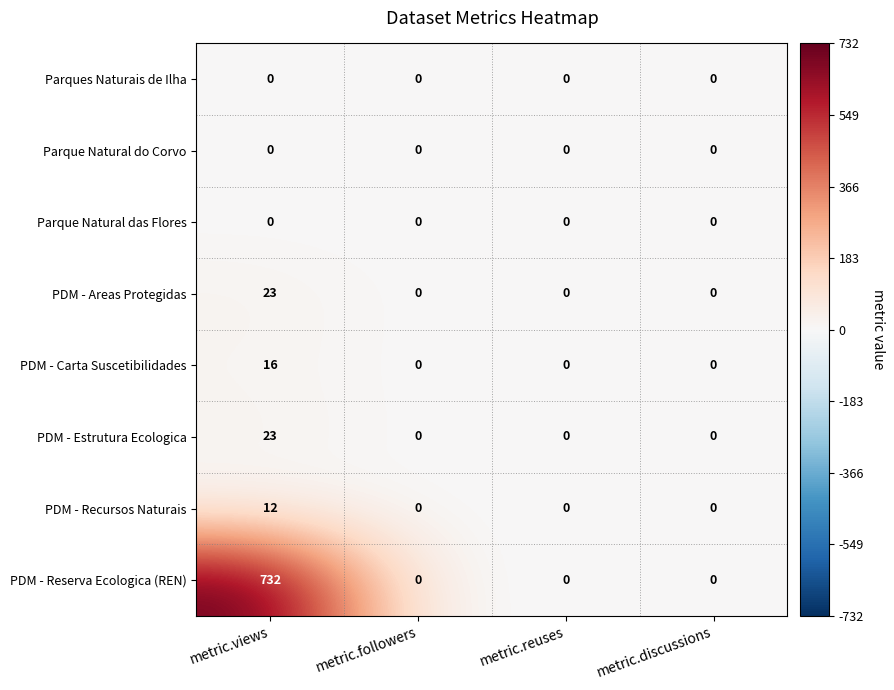

At which category is the sum across all series the highest?

metric.views